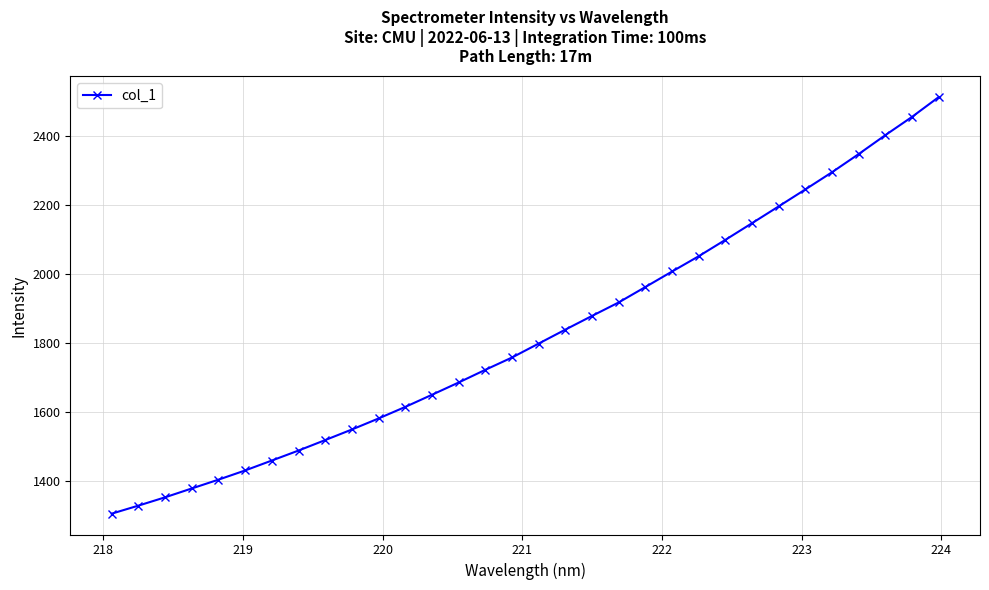

What is the maximum value shown in the chart?

2512.0